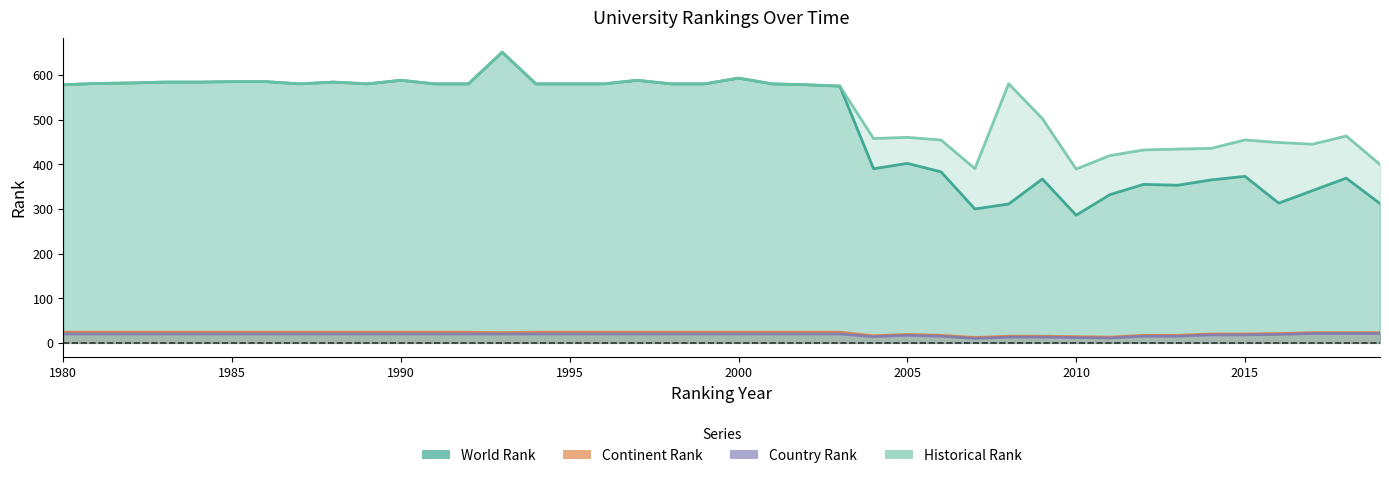

Between 1994 and 1984, which is larger?

1984